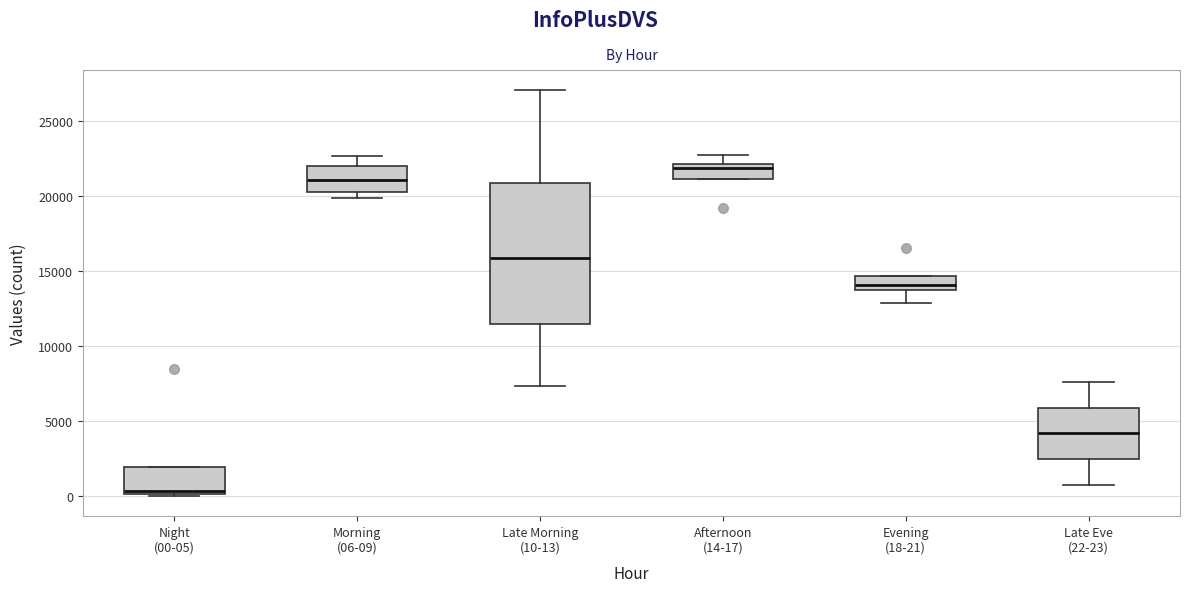

Where does the median line of the box for Late Morning (10-13) sit on the y-axis? The values are not printed on the chart, so give them approximately, as read against the axis.

16000